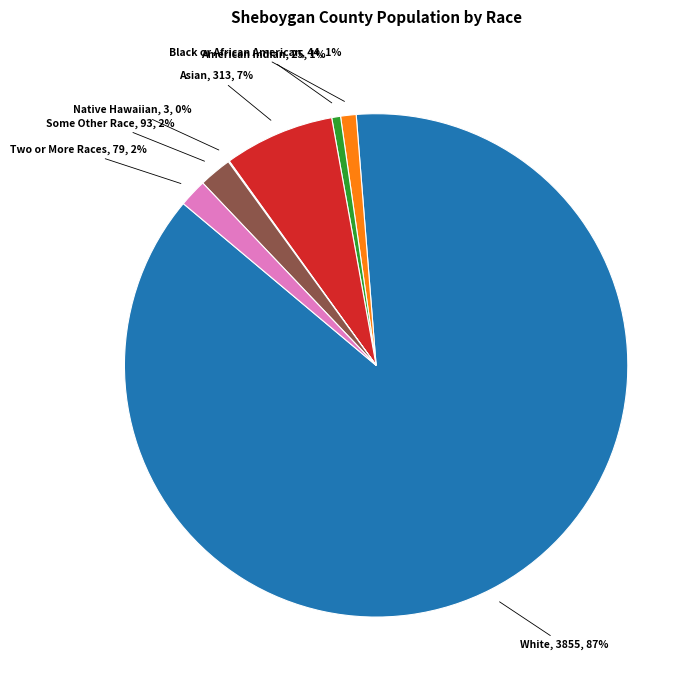

Is there any slice that represents more than half of the pie?

Yes